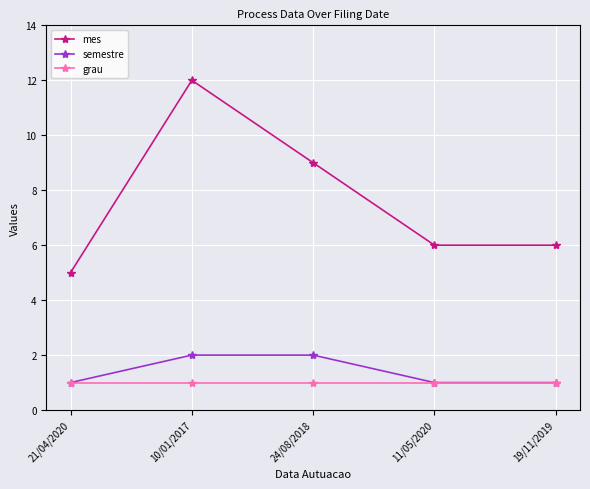

At which label does mes first exceed 6?

10/01/2017